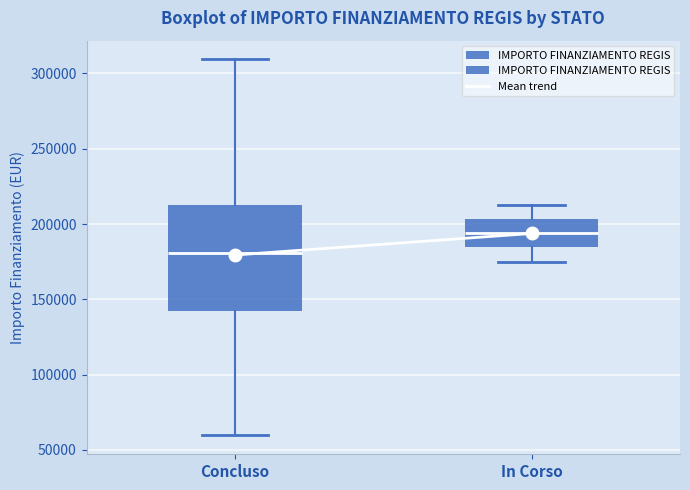

Where is the upper edge of the box for In Corso on the y-axis? The values are not printed on the chart, so give them approximately, as read against the axis.

205000